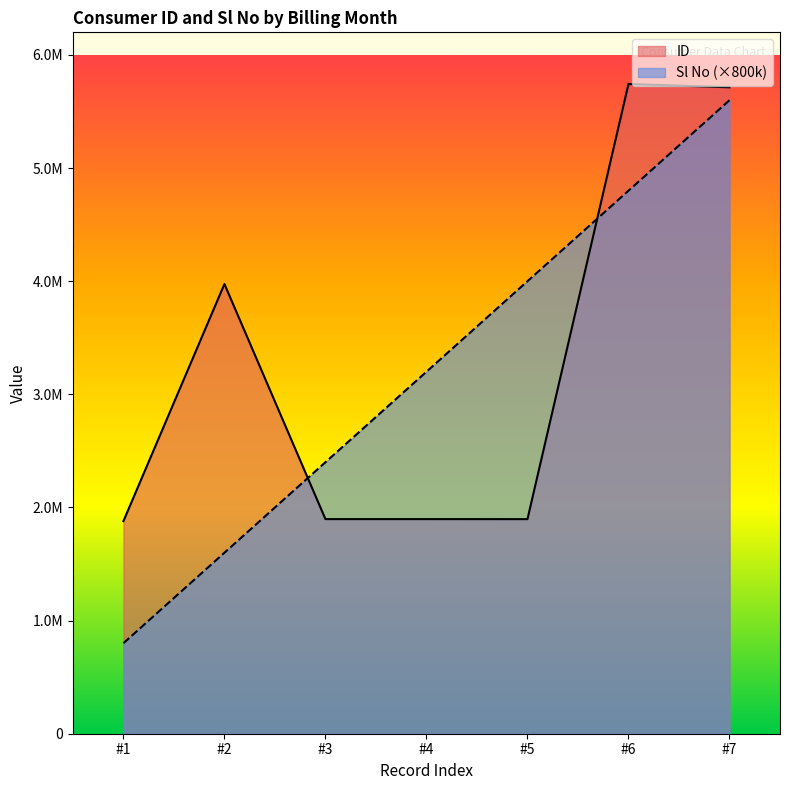

After their last crossing, which series has the higher values: Sl No or ID?

ID